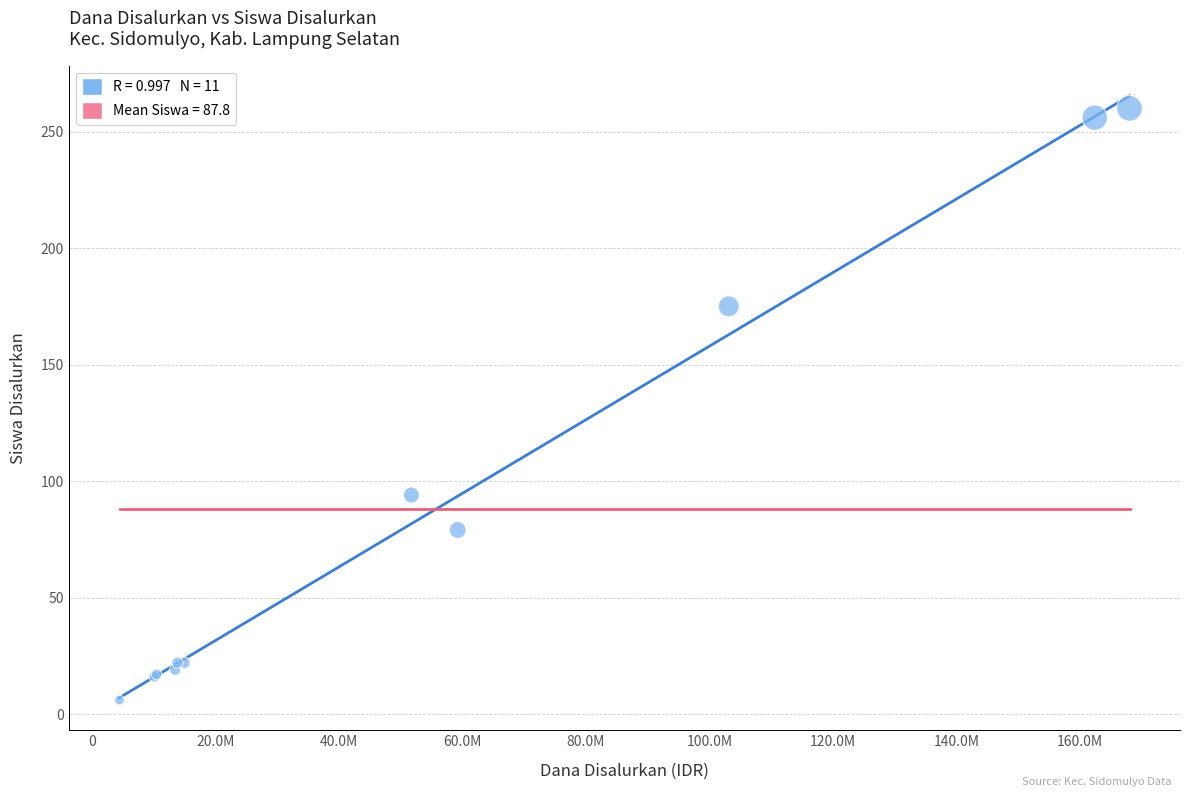

What Y value in the scatter plot is closest to 133?

94